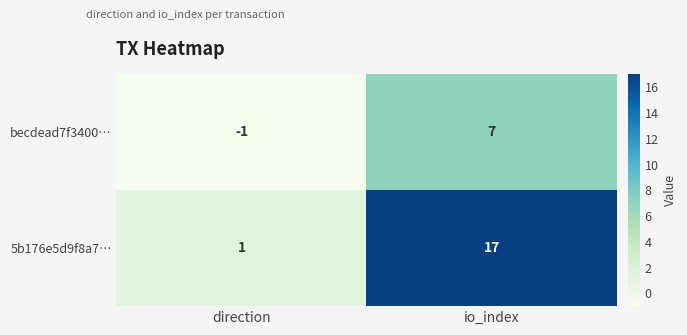

Which category has the lowest value across all series?

direction